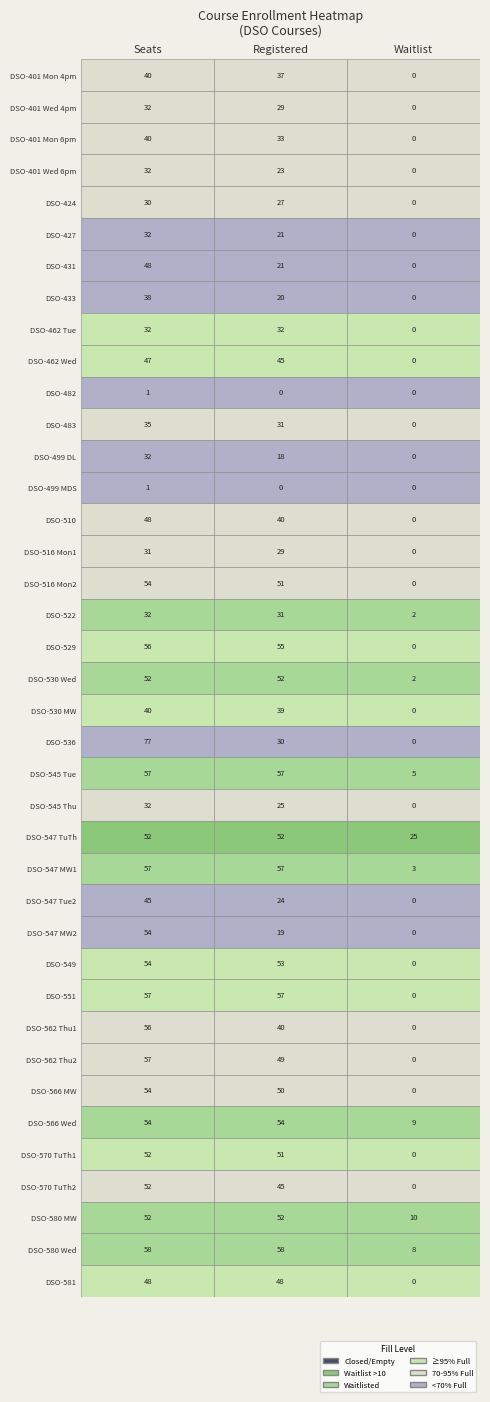

The Waitlist series shows 0 at 10. True or false?

True